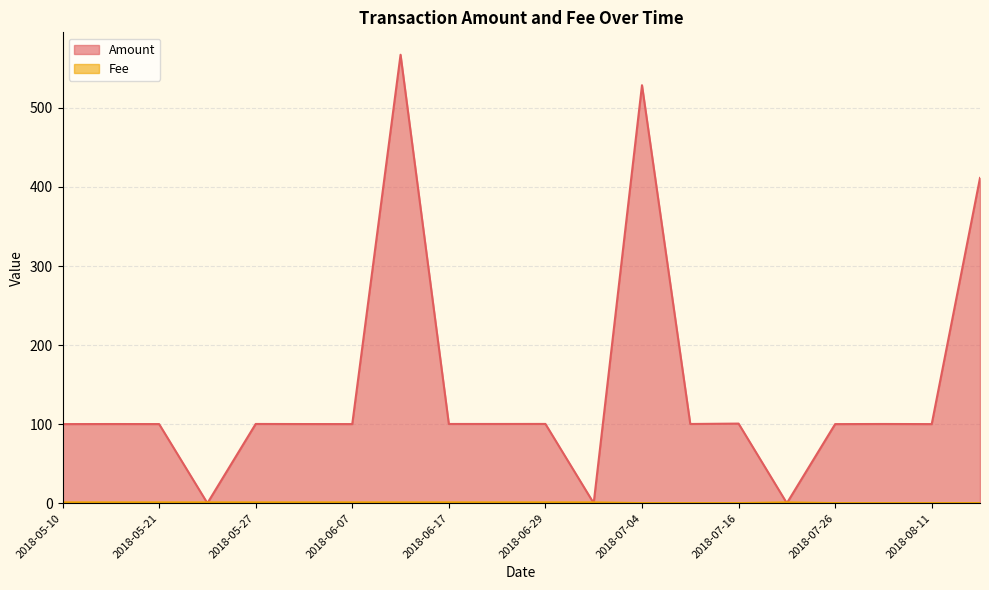

List the labels in order of Fee value, largest first.

2018-07-25, 2018-07-03, 2018-06-29, 2018-06-24, 2018-06-17, 2018-06-12, 2018-06-07, 2018-06-01, 2018-05-27, 2018-05-22, 2018-05-21, 2018-05-15, 2018-05-10, 2018-09-15, 2018-08-11, 2018-08-05, 2018-07-26, 2018-07-16, 2018-07-09, 2018-07-04